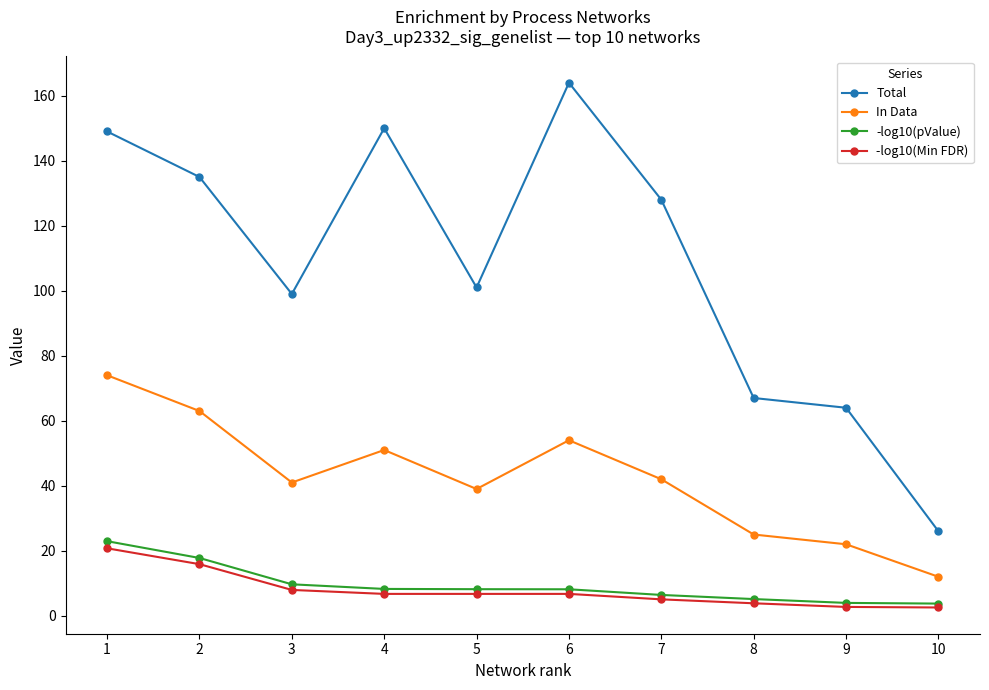

What is the minimum value for In Data?

12.0